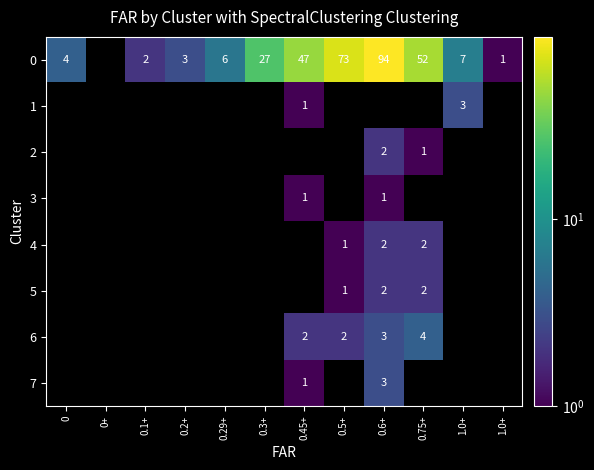

At which label is 1 closest to 1?

0.45+